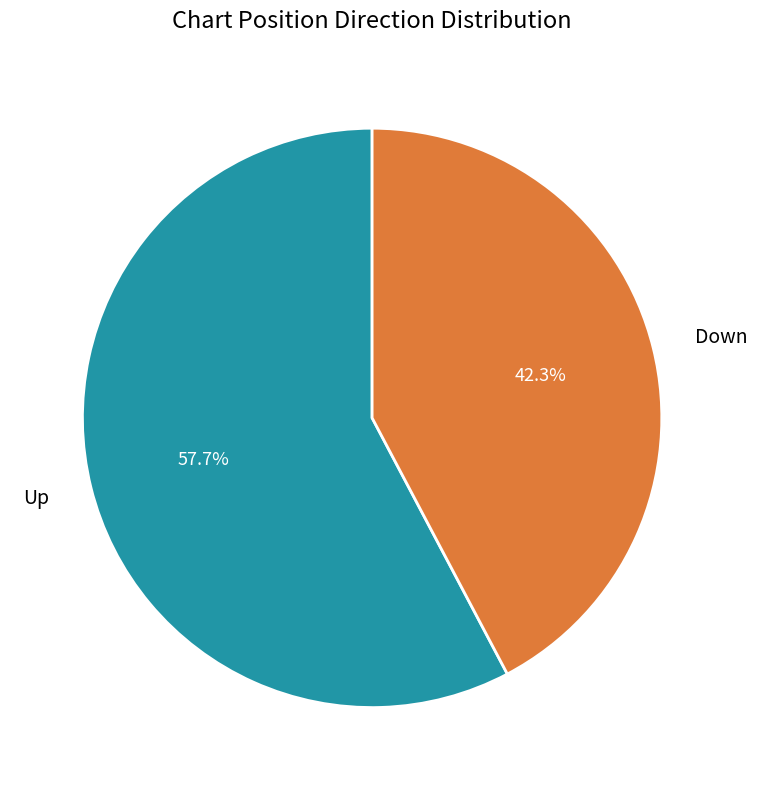

How many segments does this pie chart have?

2